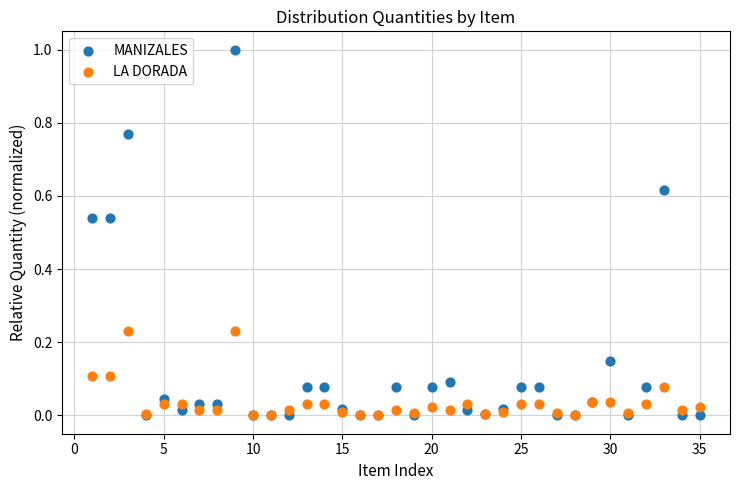

What are all the series names shown in the legend?

MANIZALES, LA DORADA